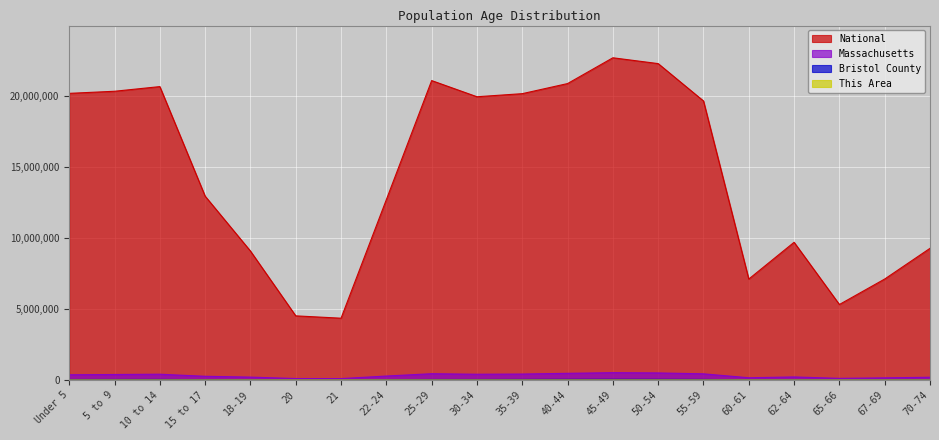

What is the value of the This Area point at the 3rd from the left?

239